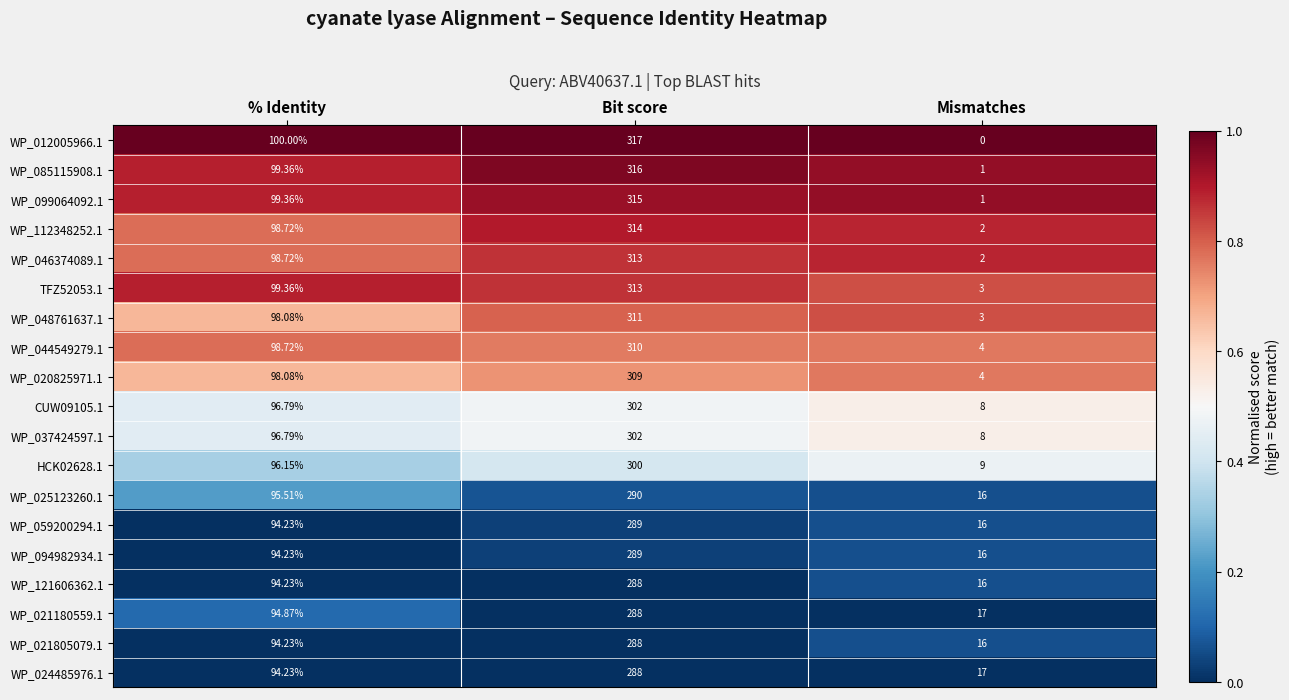

At which category is the sum across all series the highest?

Bit score